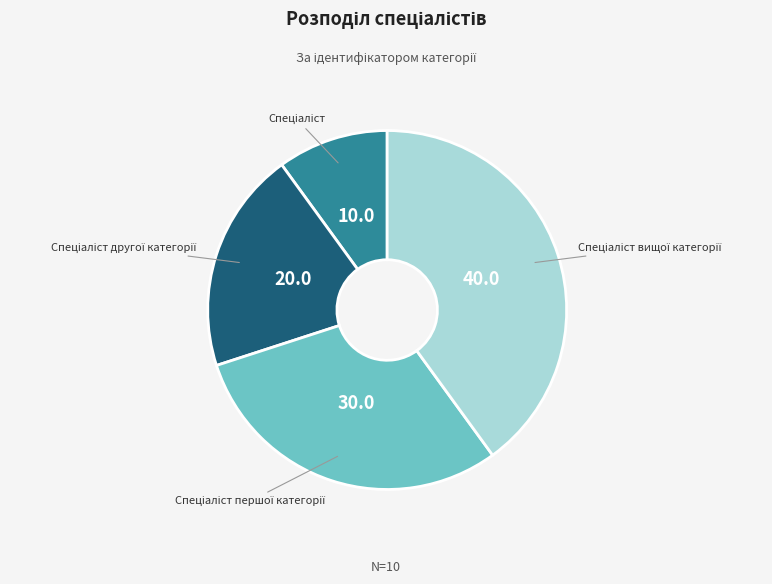

Does any single category account for the majority?

No